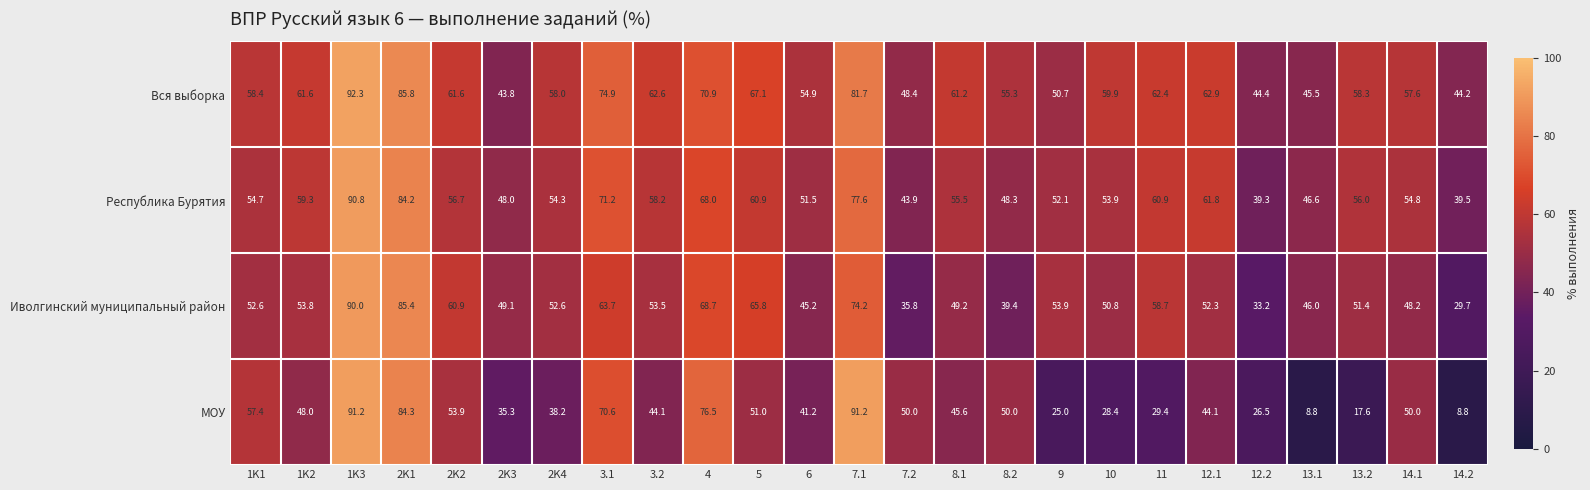

What is the difference between the МОУ values at 3.1 and 5?

19.6